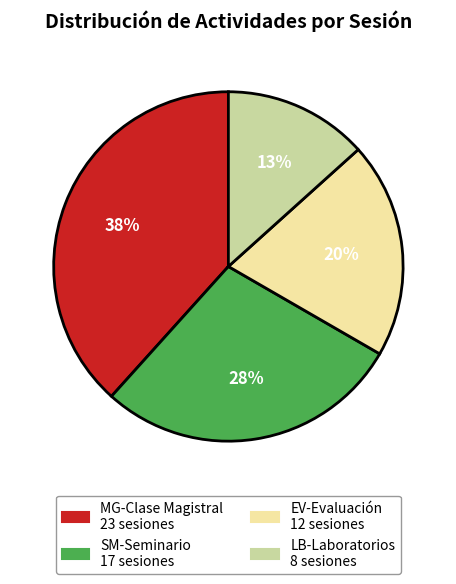

How many segments does this pie chart have?

4